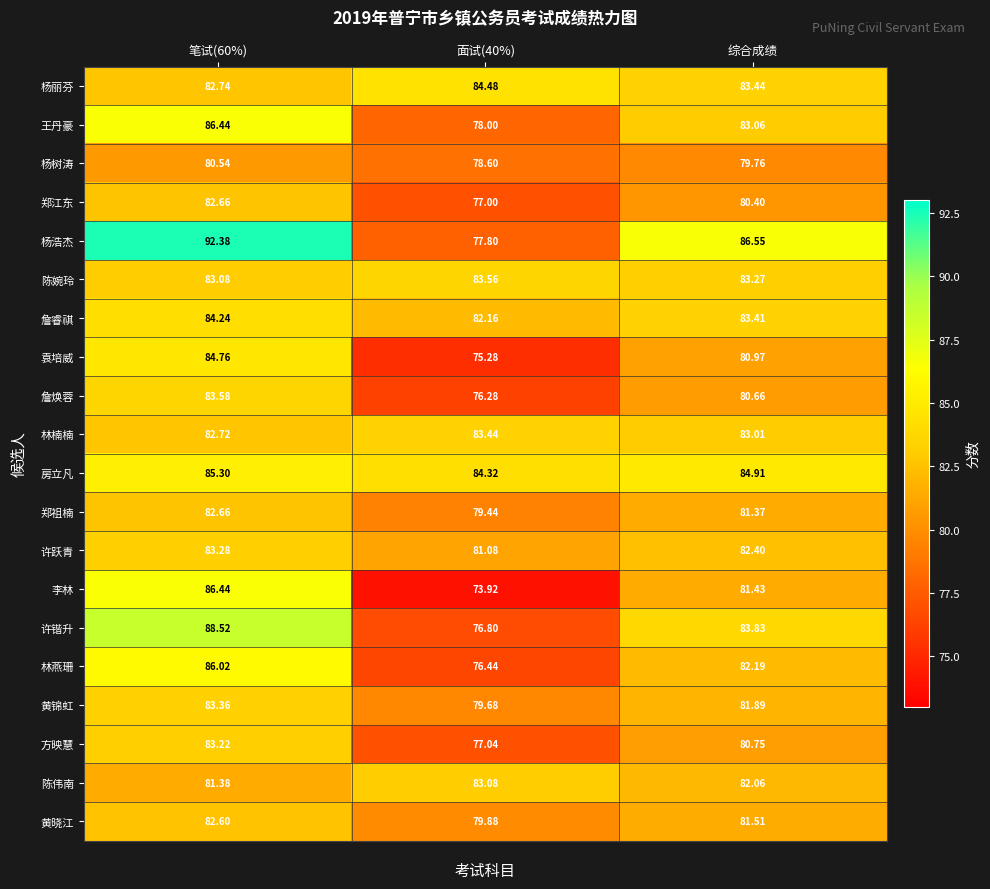

At 面试(40%), list the series in order from largest to smallest.

杨丽芬, 房立凡, 陈婉玲, 林楠楠, 陈伟南, 詹睿祺, 许跃青, 黄晓江, 黄锦虹, 郑祖楠, 杨树涛, 王丹豪, 杨浩杰, 方映慧, 郑江东, 许锴升, 林燕珊, 詹焕蓉, 袁培威, 李林